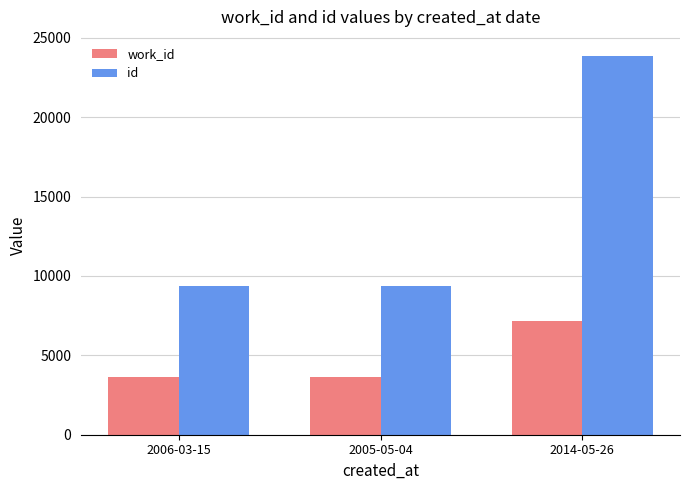

At which category is the sum across all series the highest?

2014-05-26